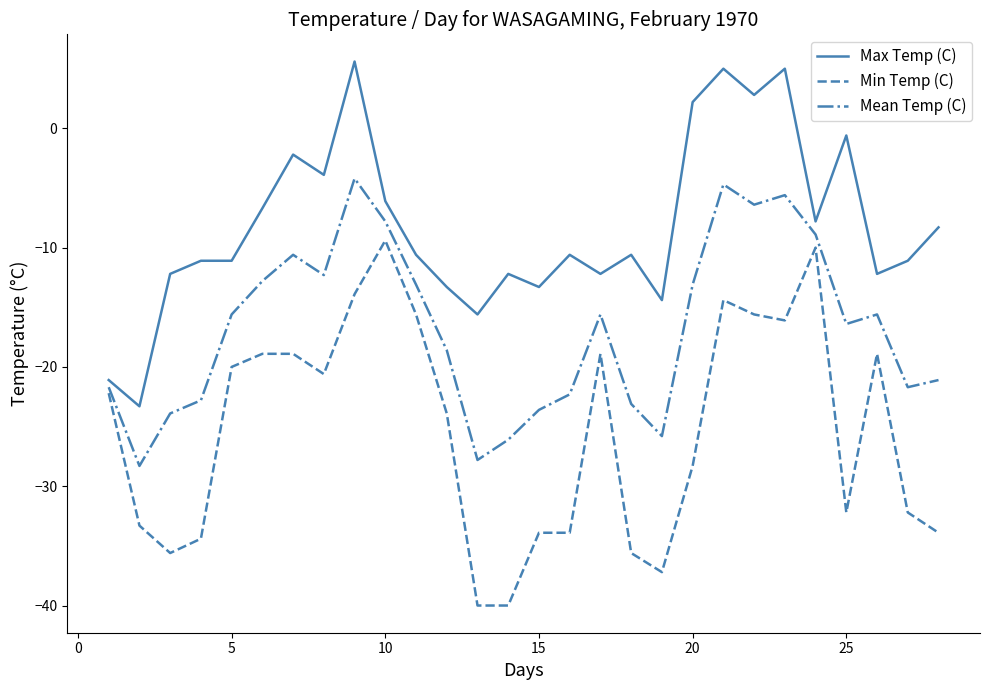

List the series in order of their peak value, lowest first.

Min Temp (C), Mean Temp (C), Max Temp (C)